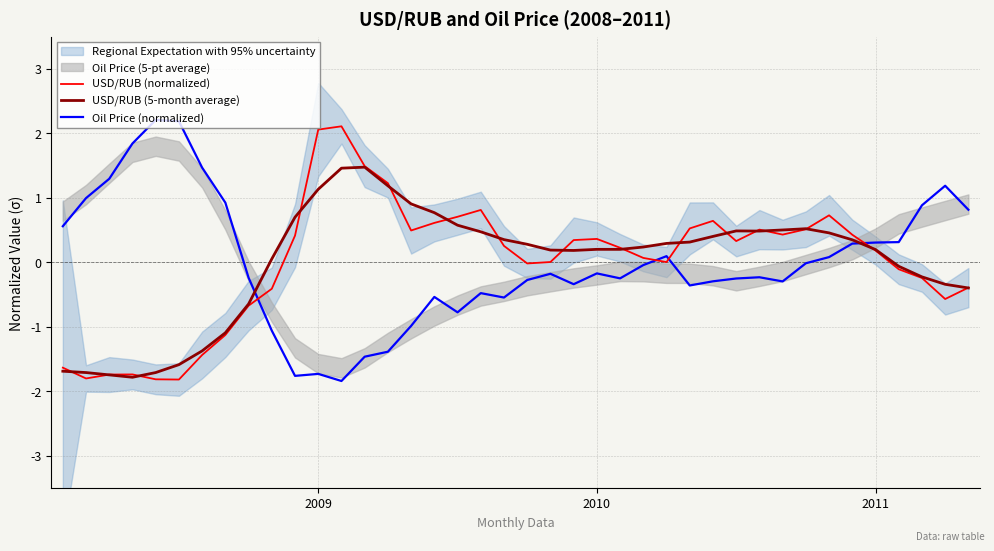

Which series ends up on top after the final intersection of Oil Price (normalized) and USD/RUB (normalized)?

Oil Price (normalized)